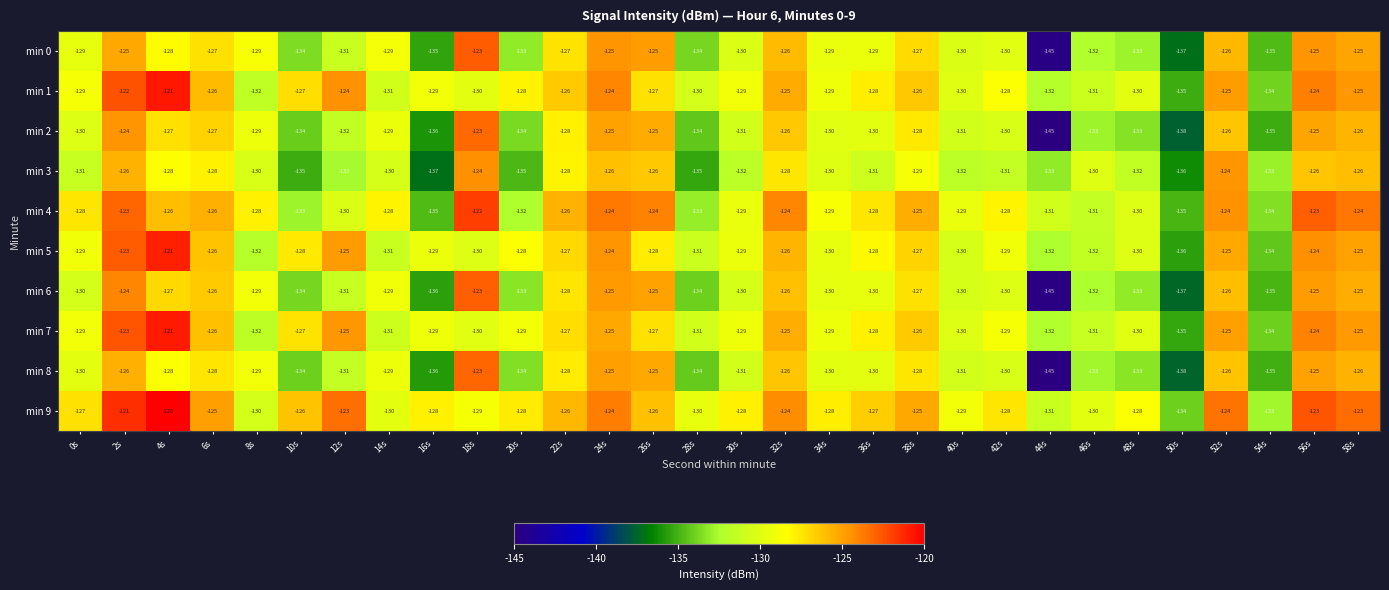

What is the sum of all min 0 values?

-3893